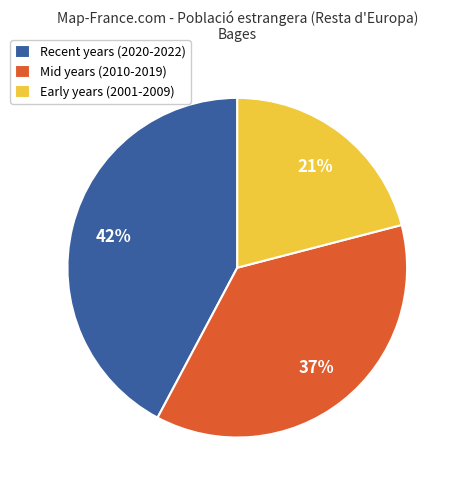

Which category has the biggest portion of the pie?

Recent years (2020-2022)